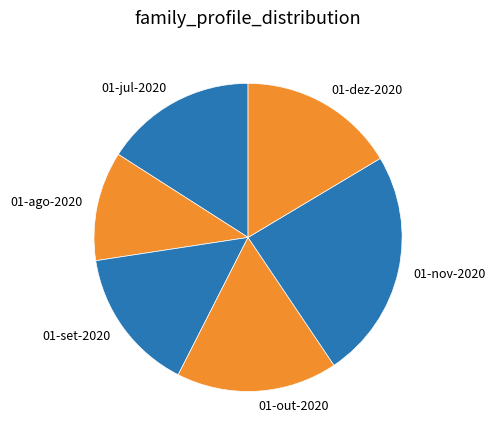

How many slices are in this pie chart?

6